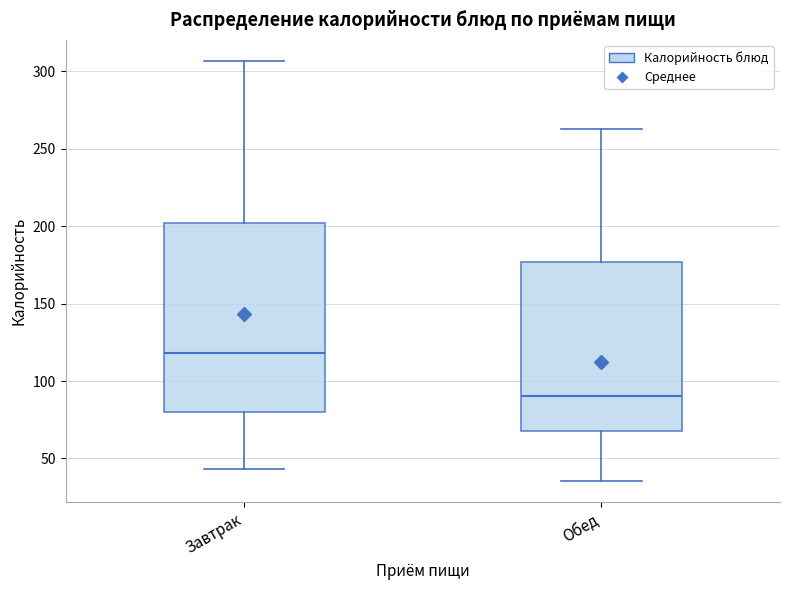

Where is the lower edge of the box for Завтрак on the y-axis? The values are not printed on the chart, so give them approximately, as read against the axis.

80